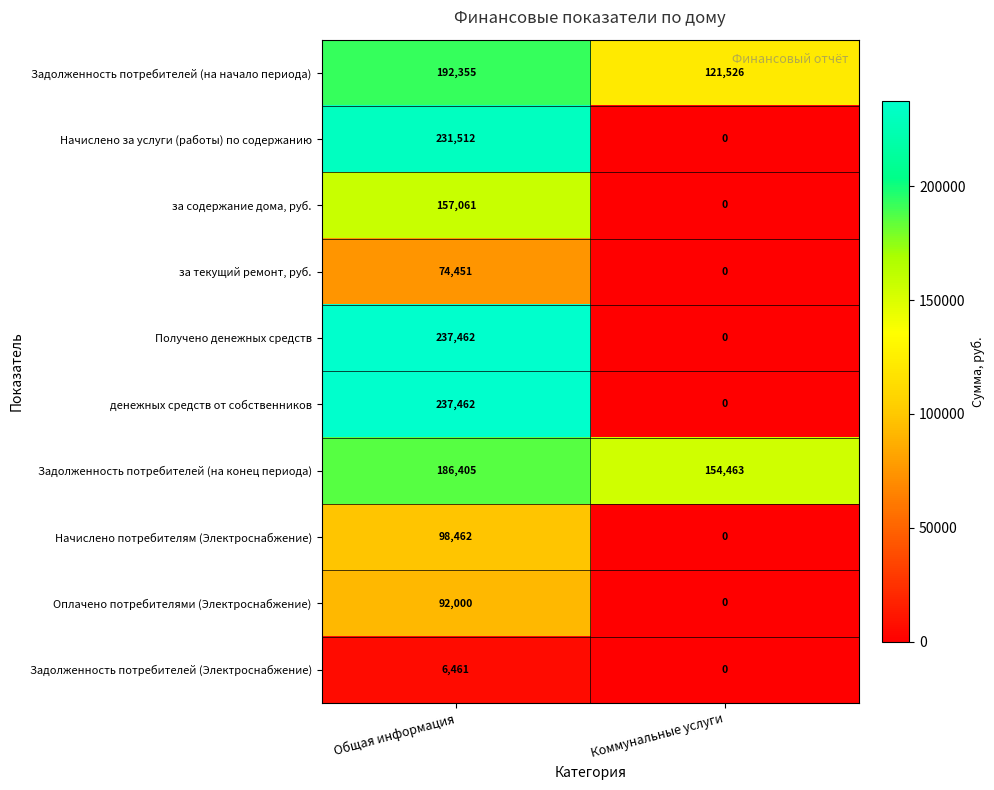

What is the total value across all series at Коммунальные услуги?

275989